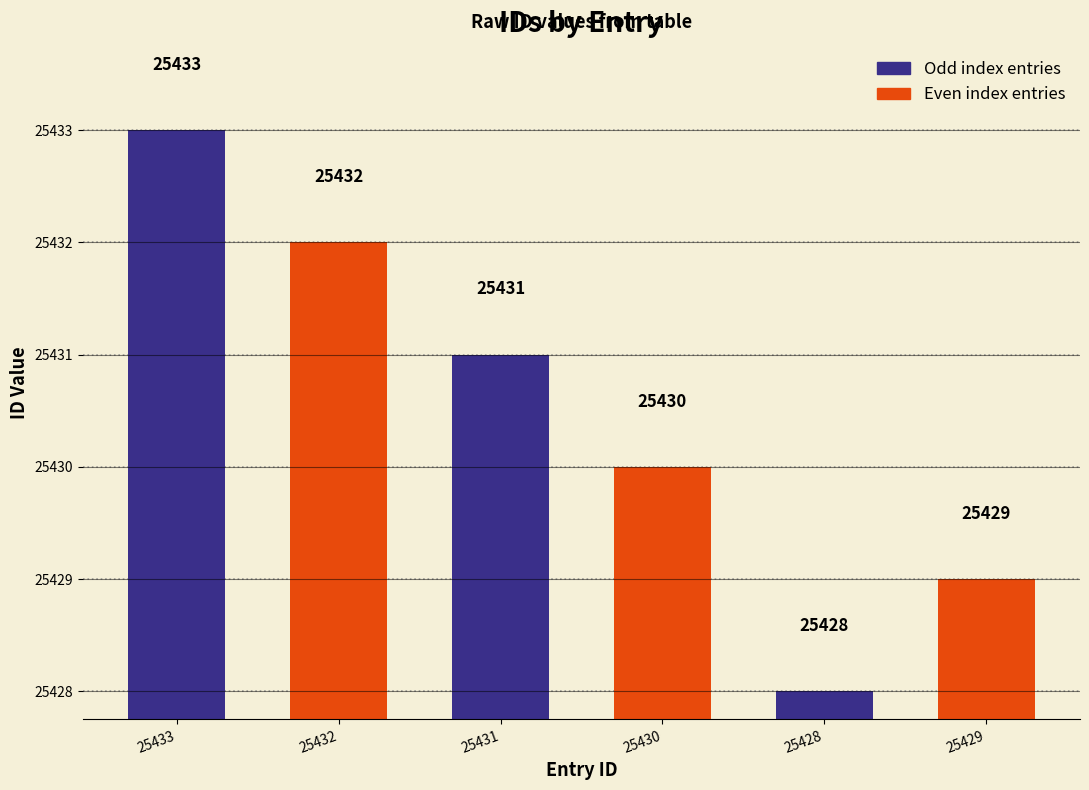

What is the label of the 6th bar from the right?

25433